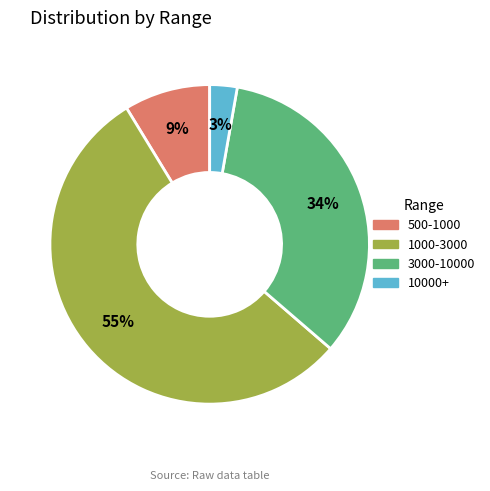

Is there any slice that represents more than half of the pie?

Yes